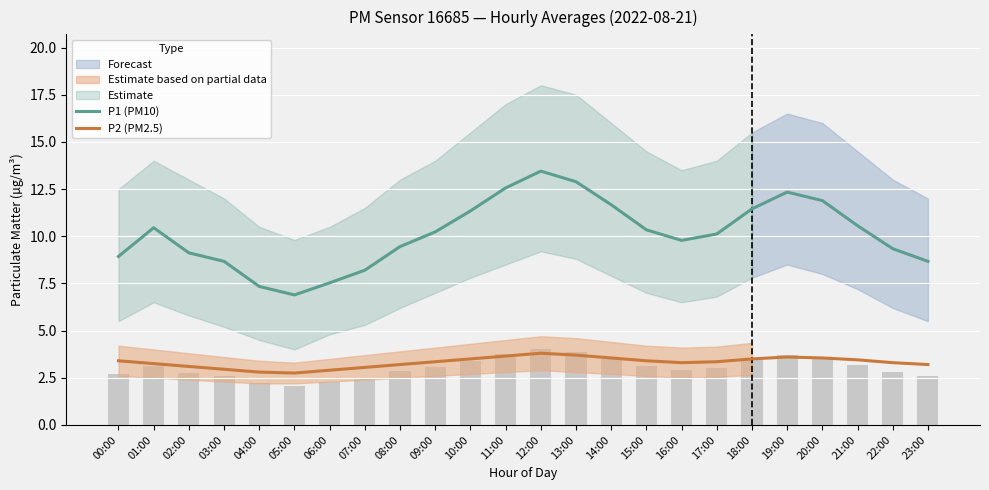

What is the maximum value shown in the chart?

13.4